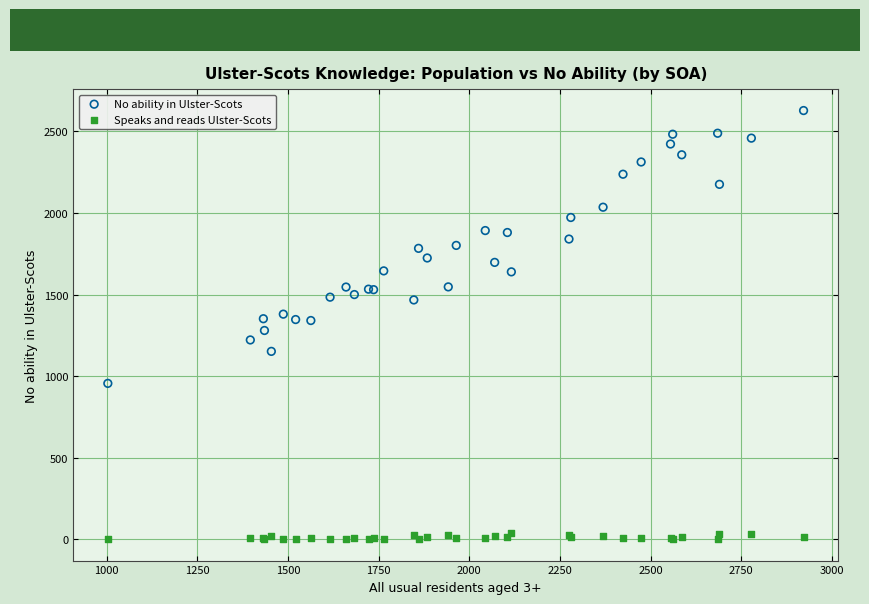

Which series contains the lowest Y value?

Speaks and reads Ulster-Scots